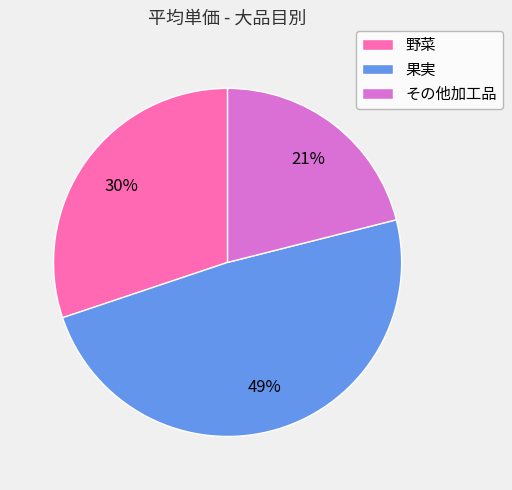

How many slices are in this pie chart?

3